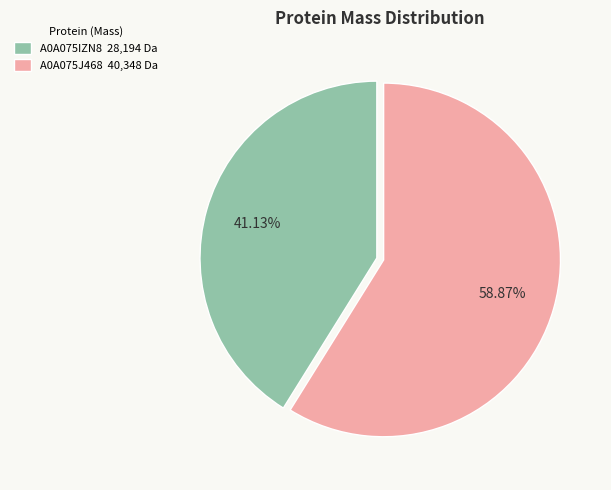

Approximately how many times larger is the value at A0A075J468 compared to A0A075IZN8?

1.4